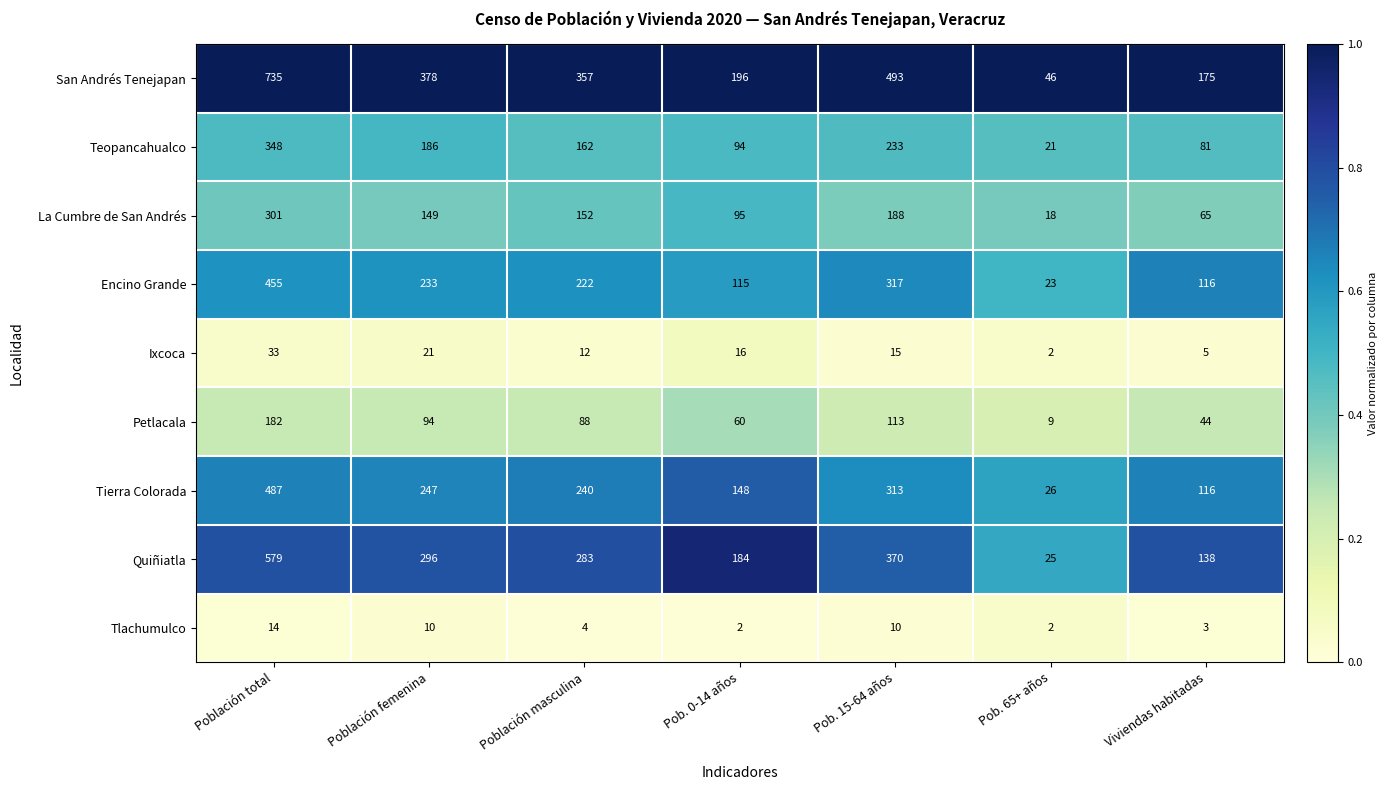

What is the sum of all Tlachumulco values?

45